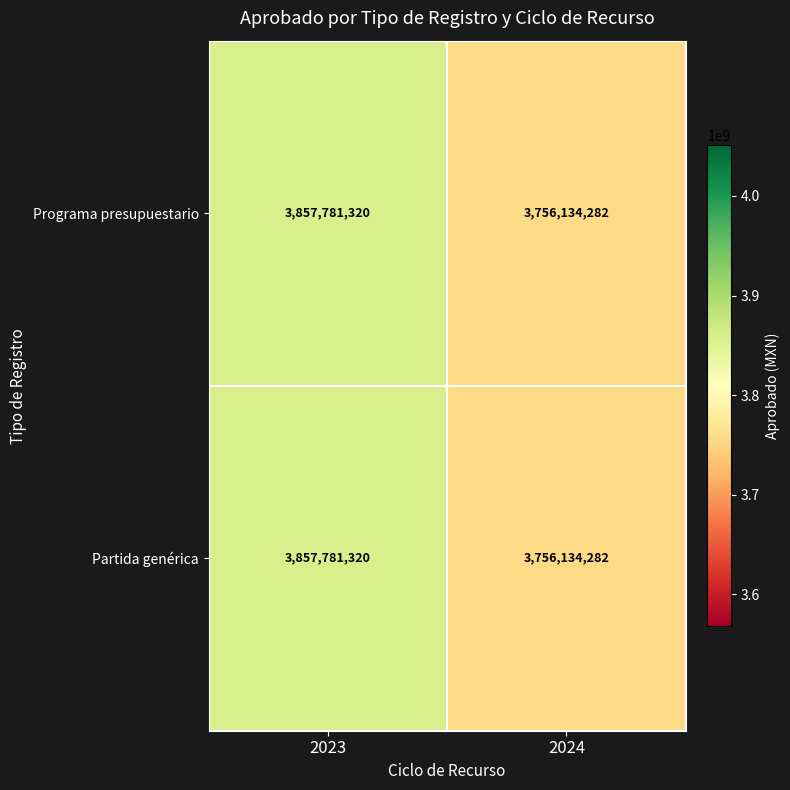

How many data points in Programa presupuestario are less than 3857781320?

1